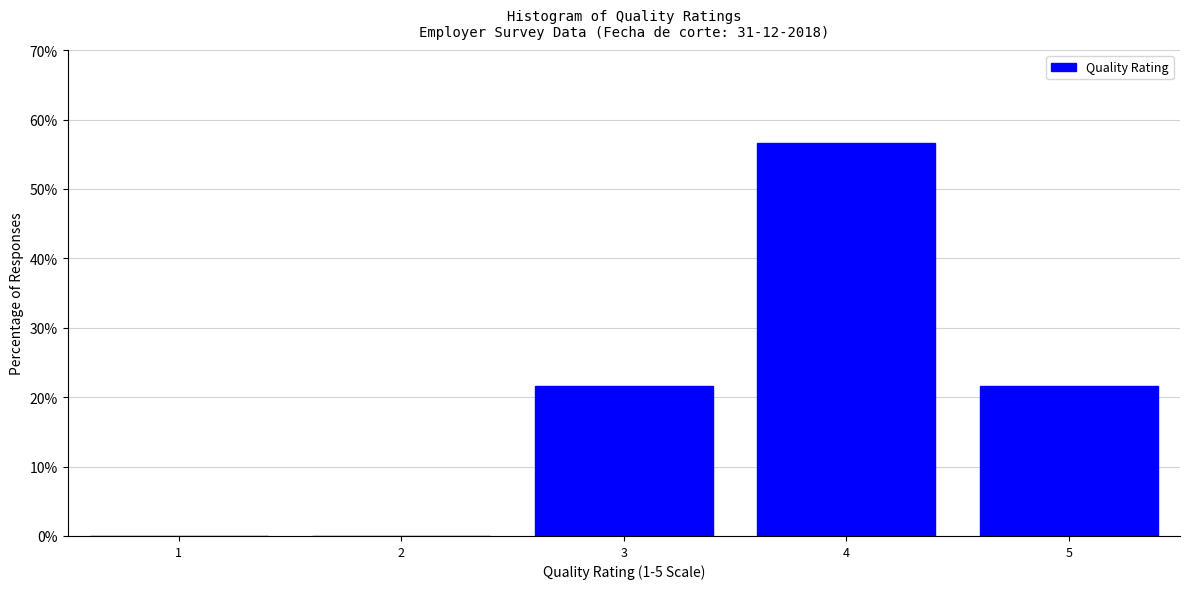

What is the sum of all values?

100.0